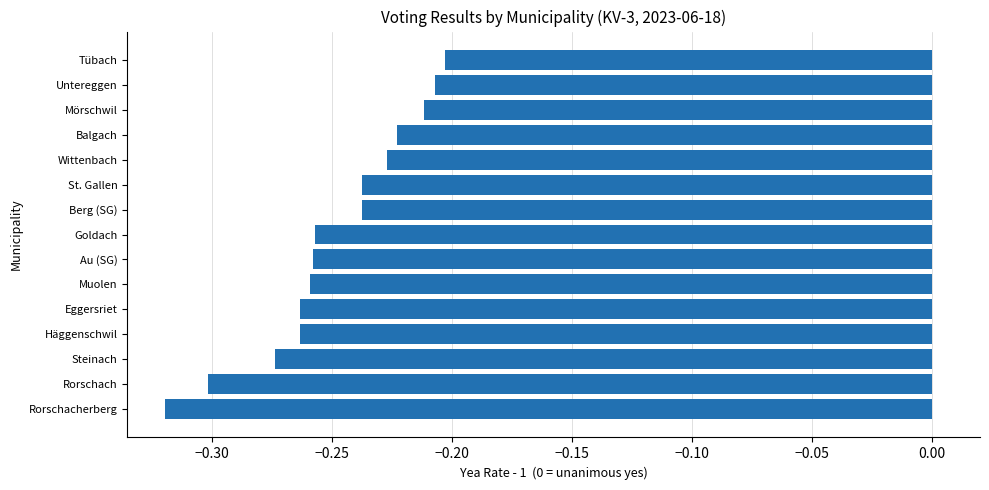

What is the sum of all values?

-3.7